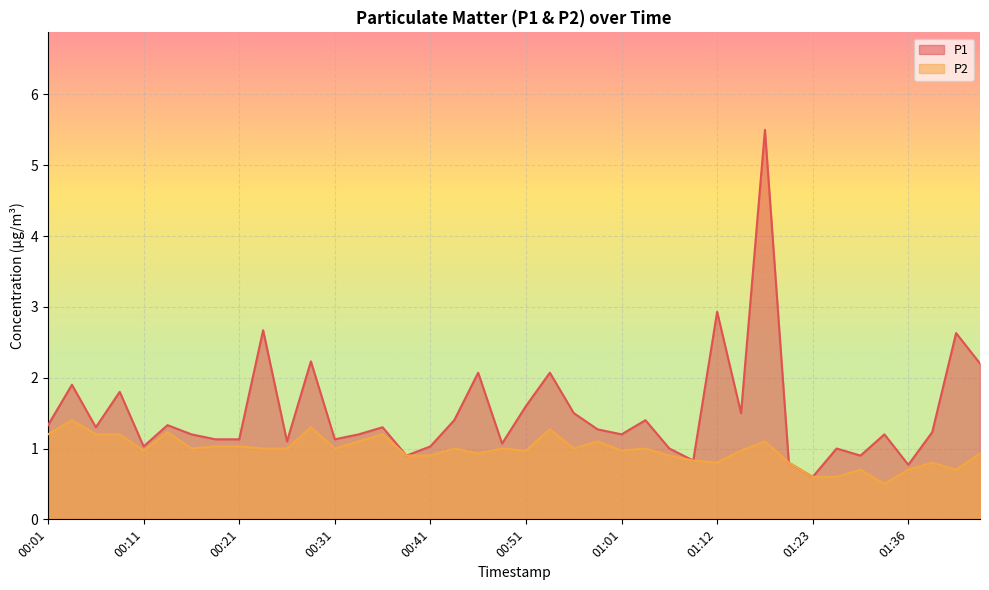

What is the difference between the highest and lowest values at 01:33?

0.7